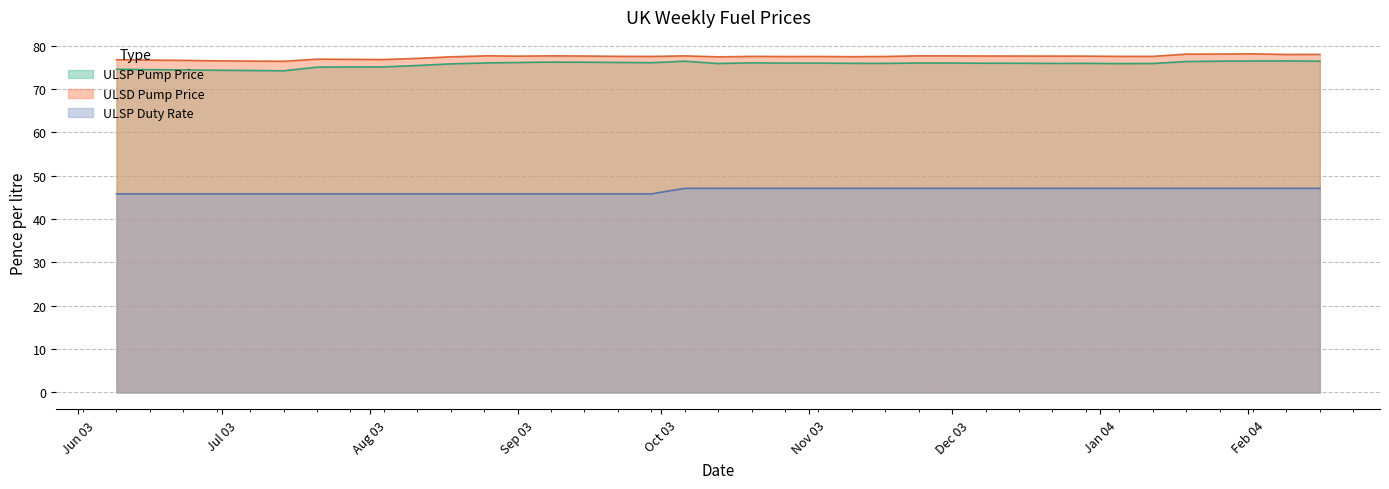

What is the smallest value displayed?

45.8